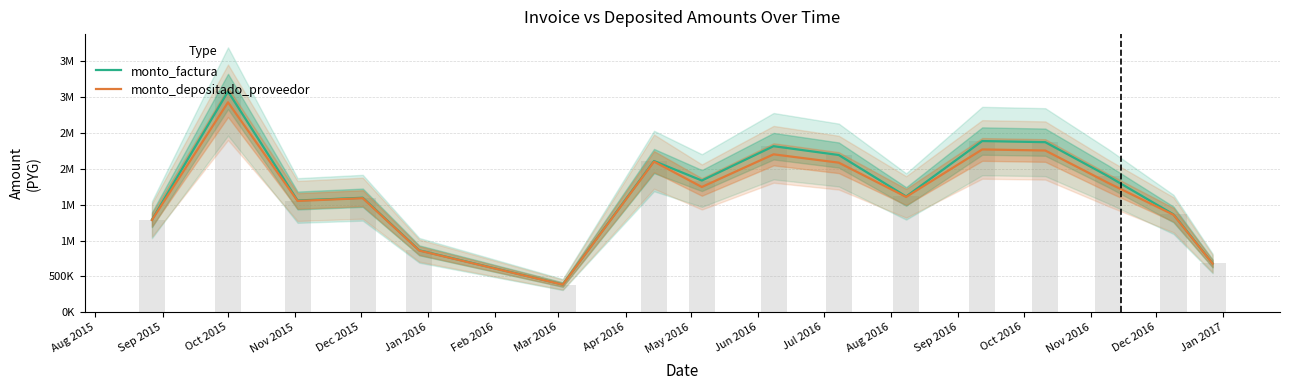

The value of monto_depositado_proveedor at Jun 2016 is 363284. True or false?

False